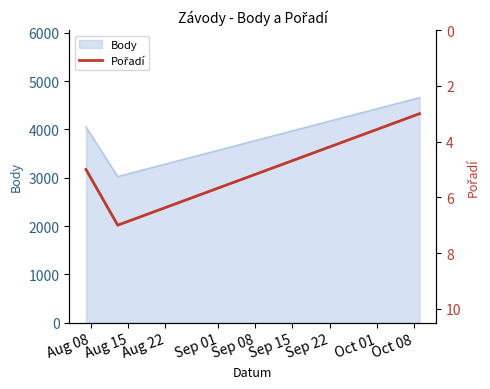

What is the lowest value of the Body series?

3024